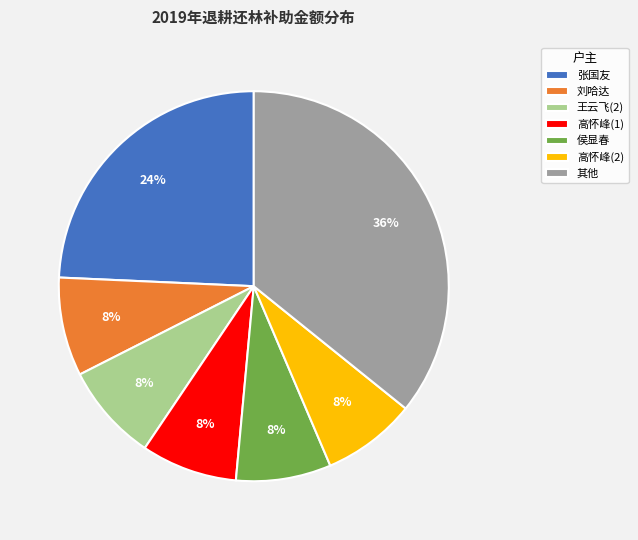

Between 侯显春 and 张国友, which is larger?

张国友